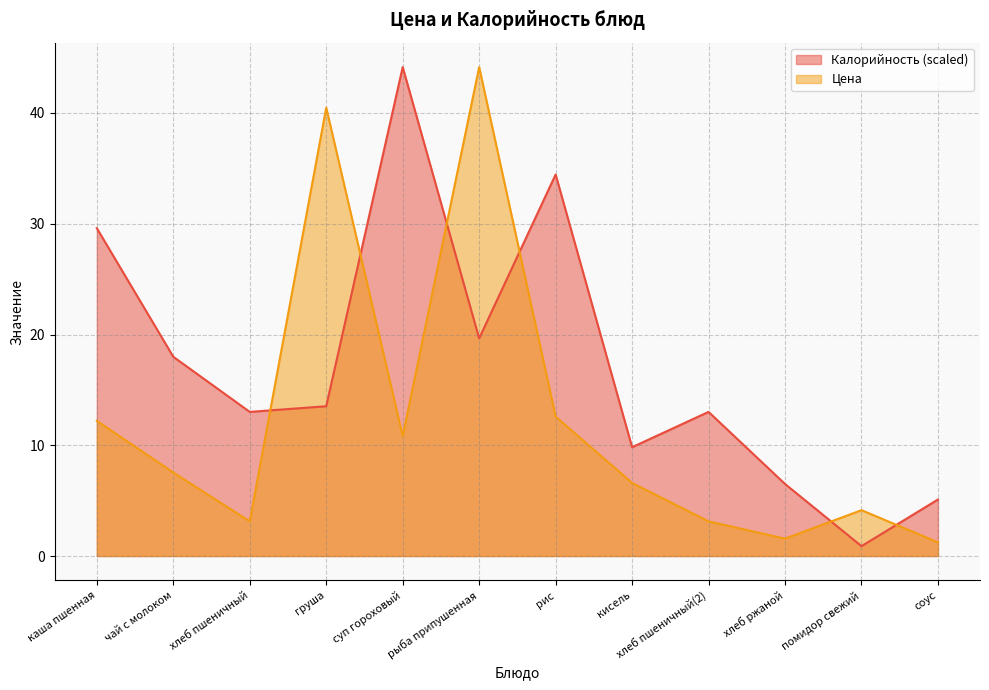

What is the approximate value of Калорийность at груша?

13.5